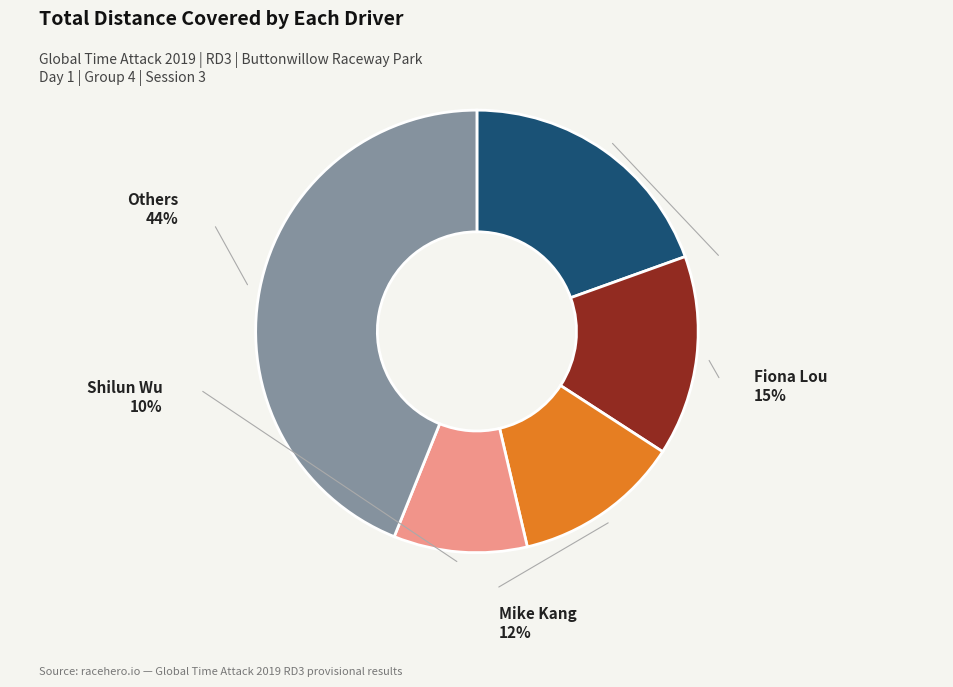

To the nearest percent, what portion does Nick Stentiford represent?

20%